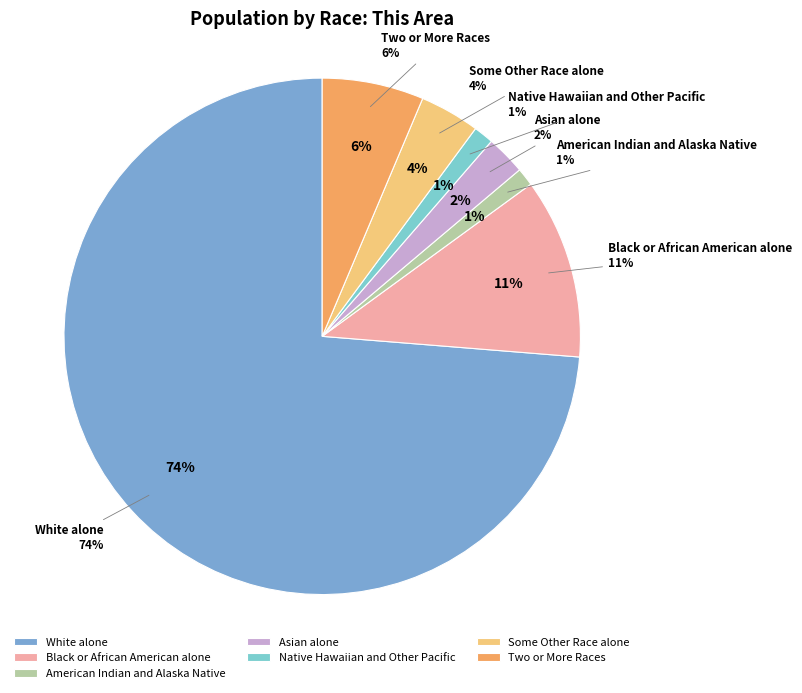

What is the smallest slice in the pie chart?

American Indian and Alaska Native